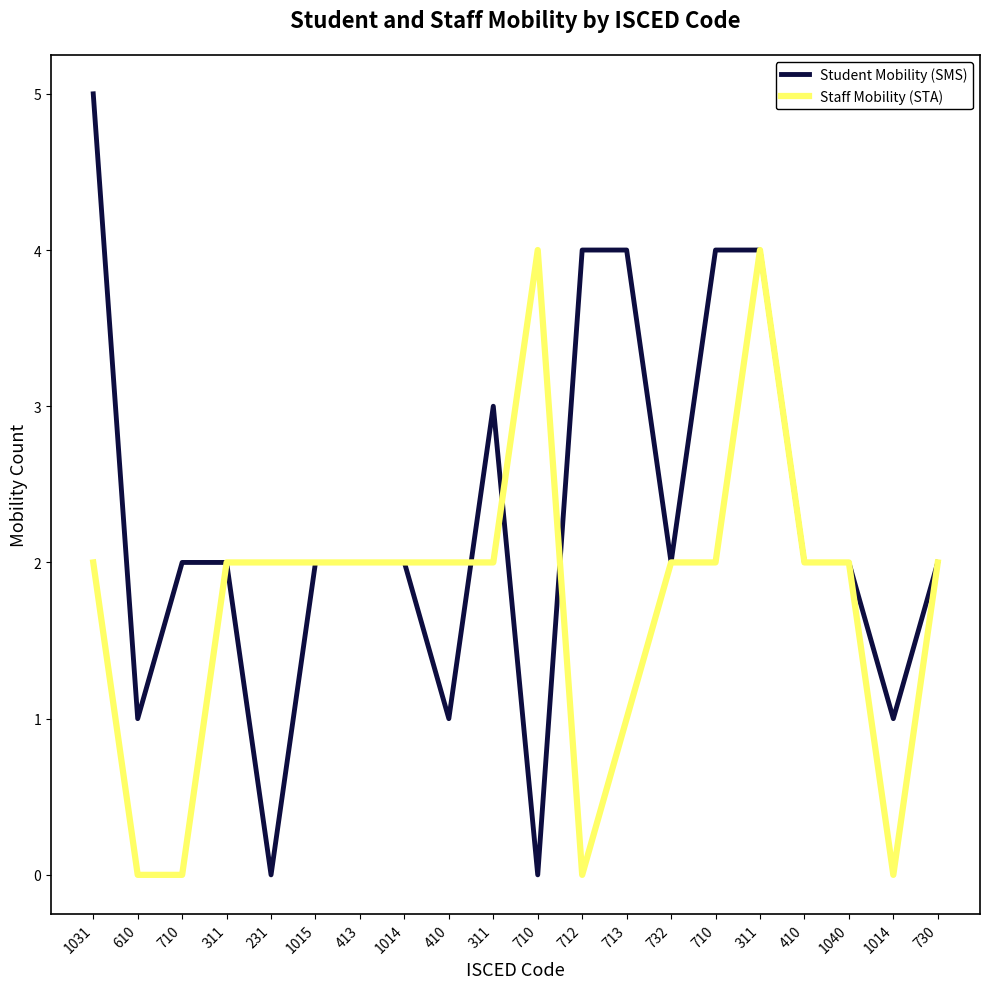

Rank the series at 1014 from lowest to highest value.

Student Mobility (SMS), Staff Mobility (STA)